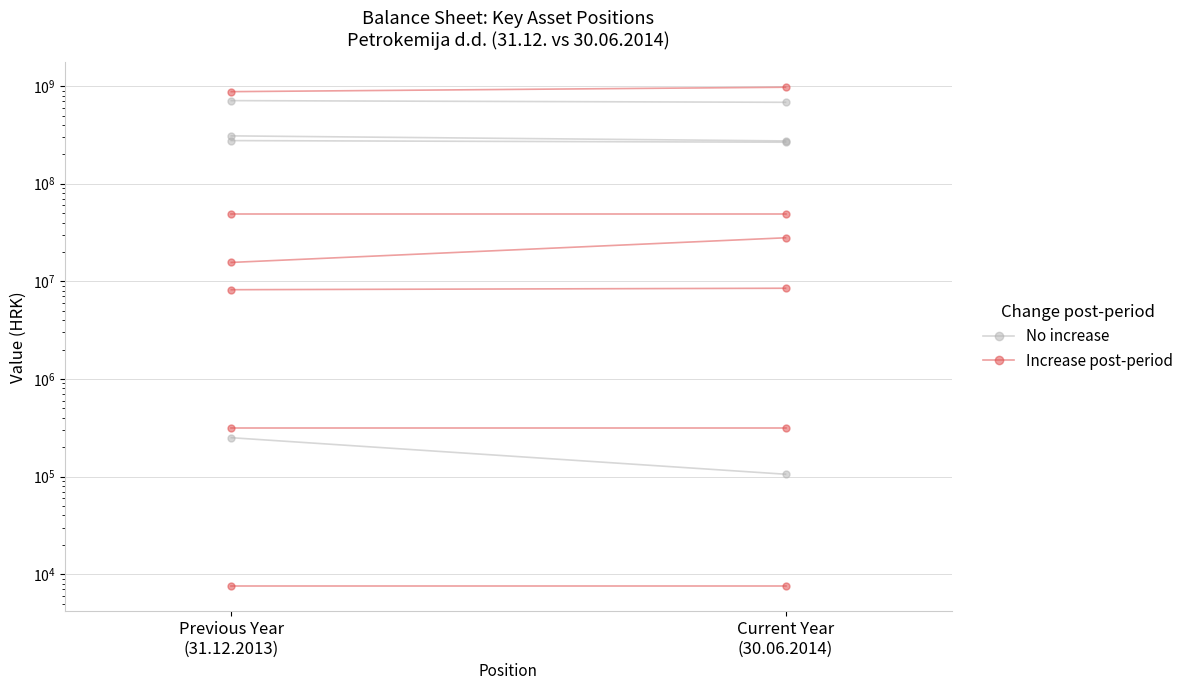

Is this an area chart (filled region under the line)?

No